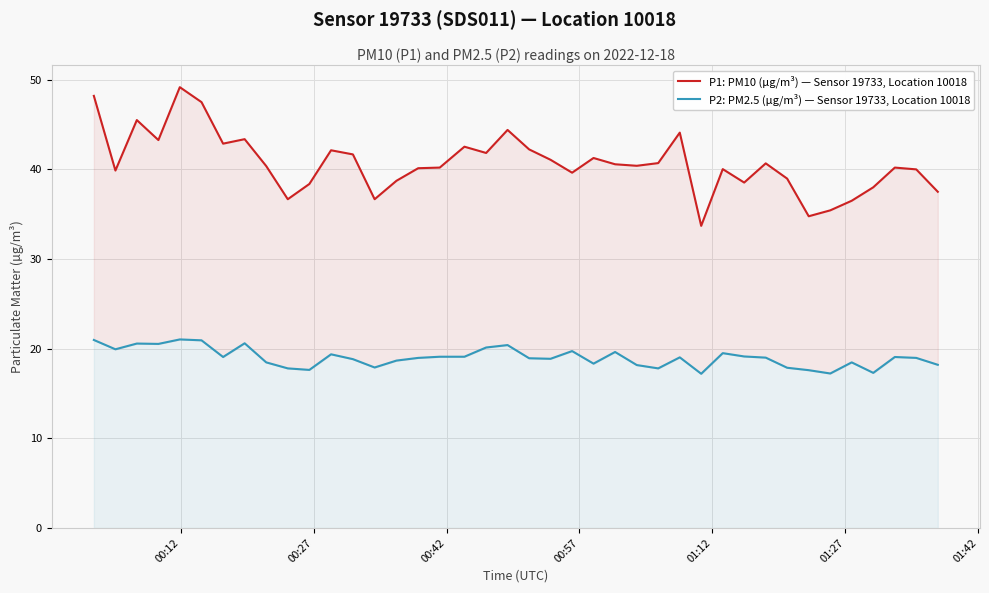

The value of P1: PM10 (µg/m³) — Sensor 19733, Location 10018 at 29 is 60.4. True or false?

False